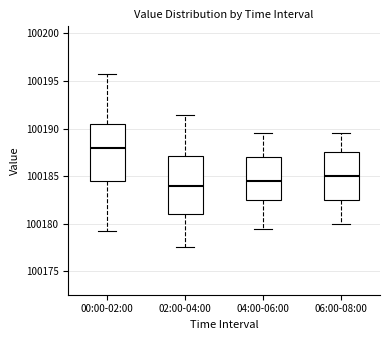

Reading left to right, read every box against the y-axis: the position of its median line, the range the box covers, and the ends of its whiskers. The values are not printed on the chart, so give them approximately, as read against the axis.

00:00-02:00: median 100188.0, box 100184.5 to 100190.5, whiskers 100179.5 to 100195.5
02:00-04:00: median 100184.0, box 100181.0 to 100187.0, whiskers 100177.5 to 100191.5
04:00-06:00: median 100184.5, box 100182.5 to 100187.0, whiskers 100179.5 to 100189.5
06:00-08:00: median 100185.0, box 100182.5 to 100187.5, whiskers 100180.0 to 100189.5